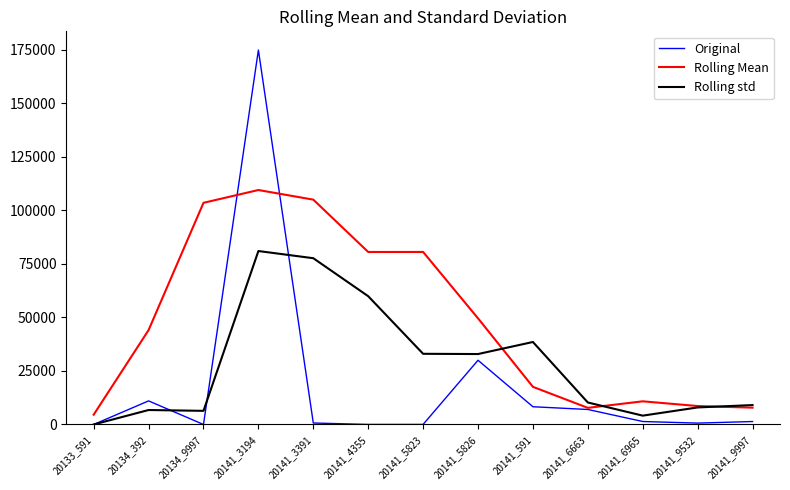

At how many categories does at least one series exceed 58198?

5